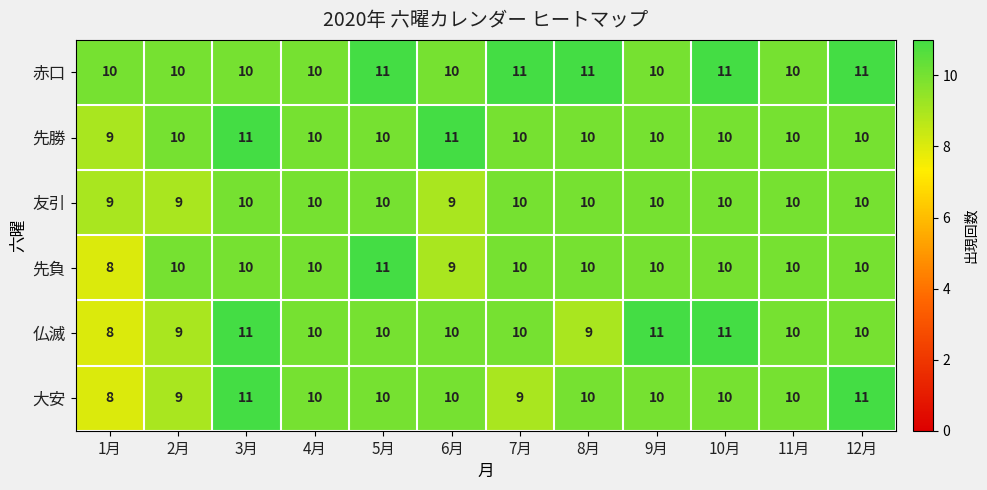

What is the lowest value of the 仏滅 series?

8